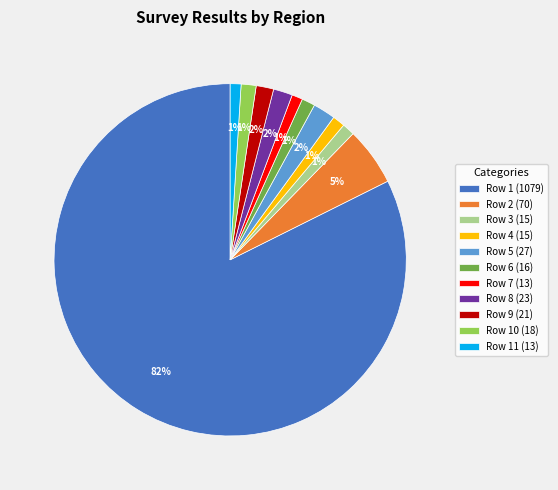

What is the majority slice?

Row 1 (1079)